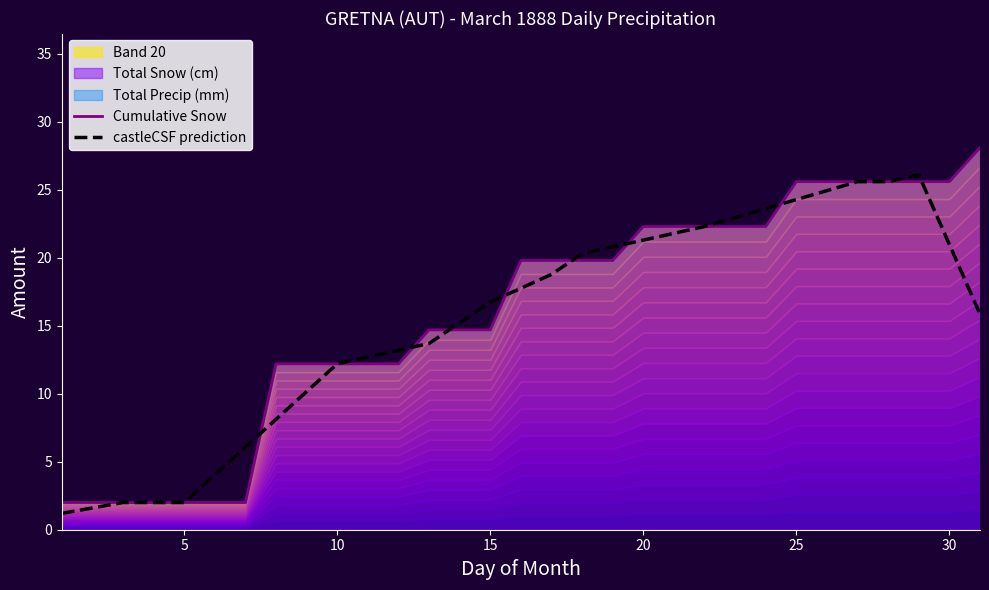

Between 9 and 30, which series saw the biggest shift?

Cumulative Snow